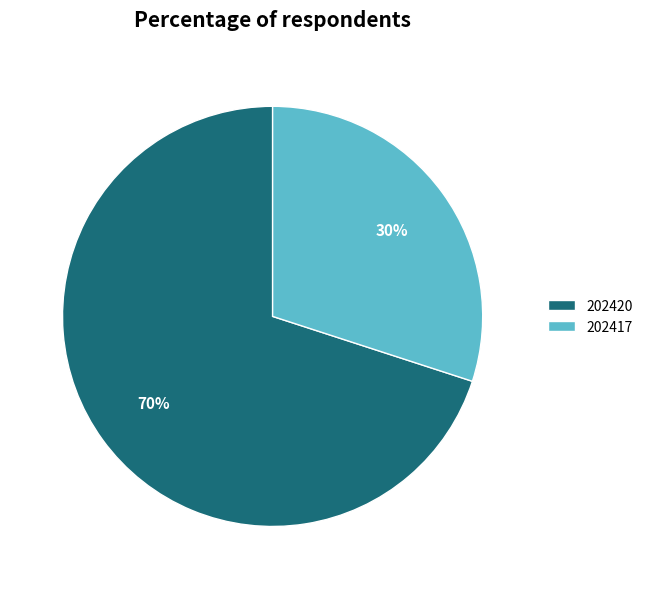

The 202417 slice represents 30% of the pie. True or false?

True